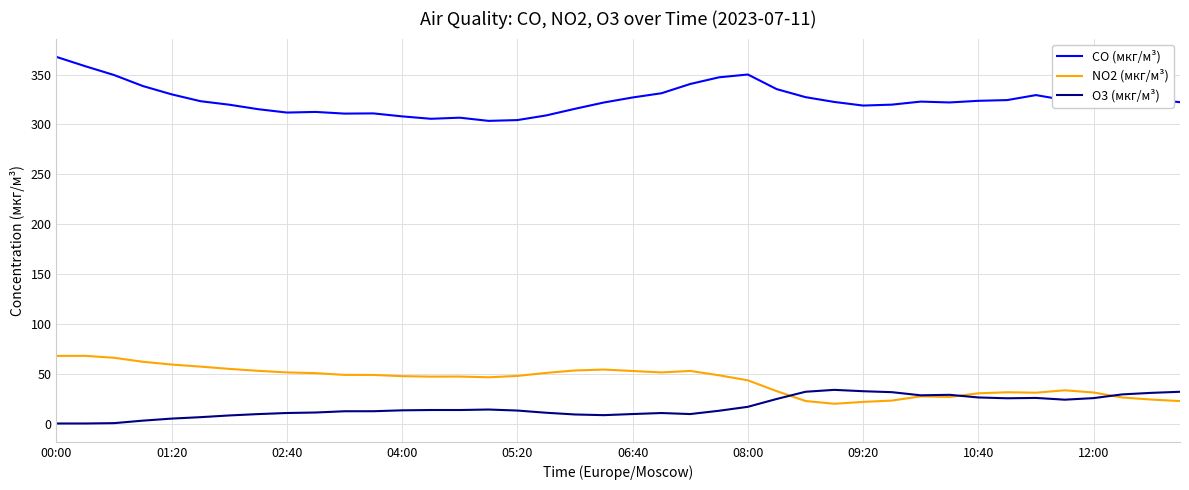

Which series has the largest total across all categories?

CO (мкг/м³)